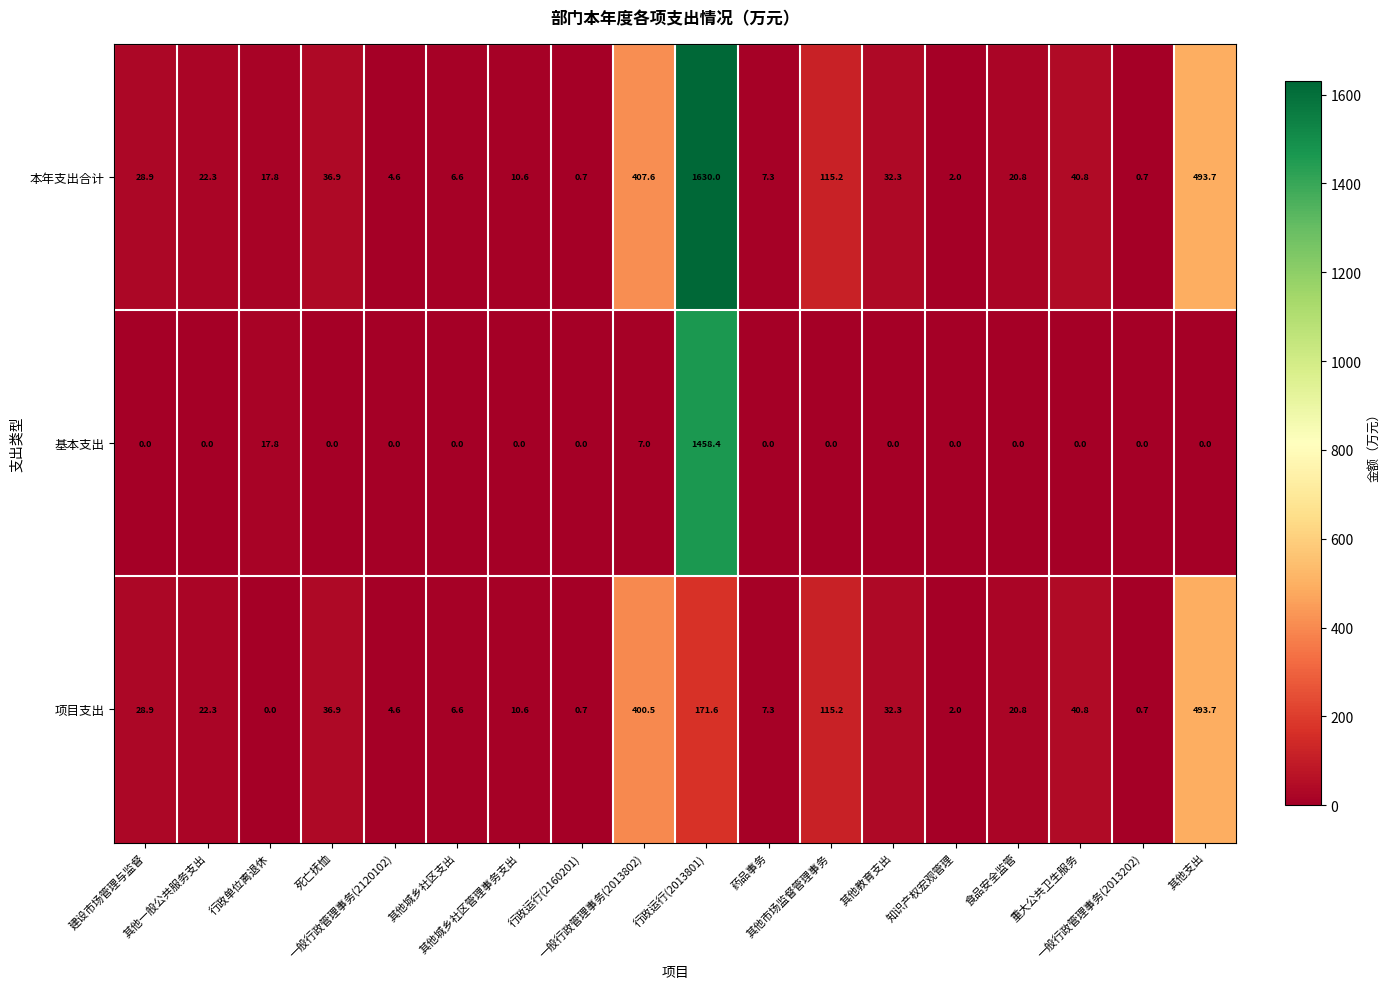

What is the difference between the second highest and minimum values in the 本年支出合计 series?

493.0